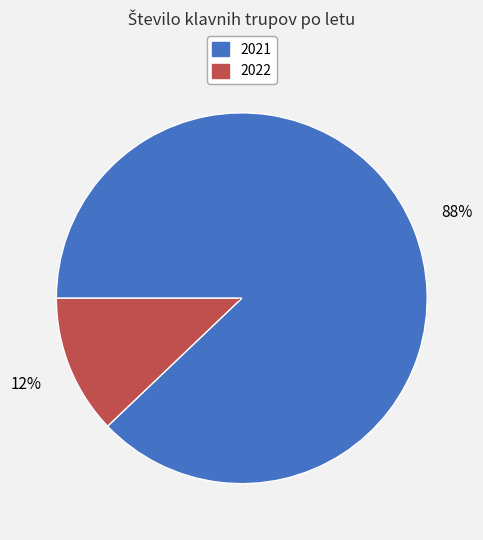

How many segments does this pie chart have?

2